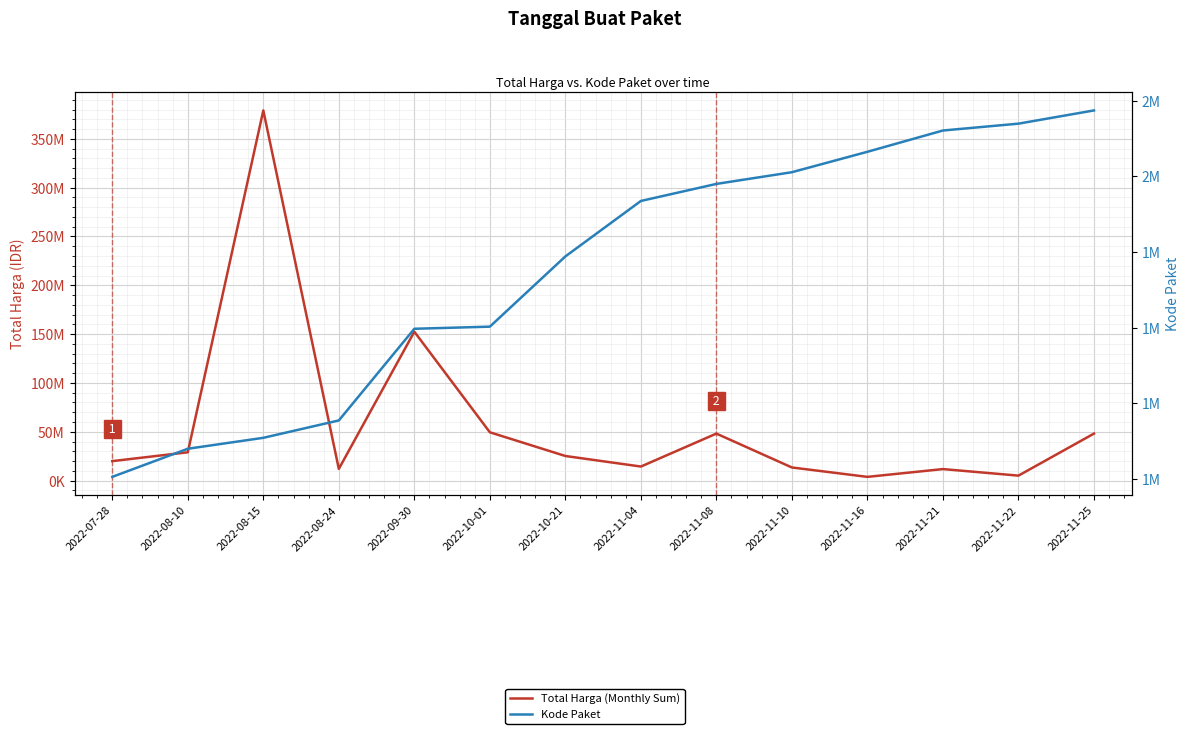

Reading left to right, what are all the values shown in this chart?

Total Harga (Monthly Sum): 2022-07-28=19950000	2022-08-10=29000000	2022-08-15=379075000	2022-08-24=12000000	2022-09-30=152477000	2022-10-01=49478000	2022-10-21=25200000	2022-11-04=14400000	2022-11-08=48140000	2022-11-10=13442000	2022-11-16=3825000	2022-11-21=11800000	2022-11-22=5093000	2022-11-25=48140000
Kode Paket: 2022-07-28=1205257	2022-08-10=1279649	2022-08-15=1308563	2022-08-24=1354517	2022-09-30=1597005	2022-10-01=1602603	2022-10-21=1788370	2022-11-04=1935089	2022-11-08=1980186	2022-11-10=2011140	2022-11-16=2065183	2022-11-21=2121450	2022-11-22=2139573	2022-11-25=2174549